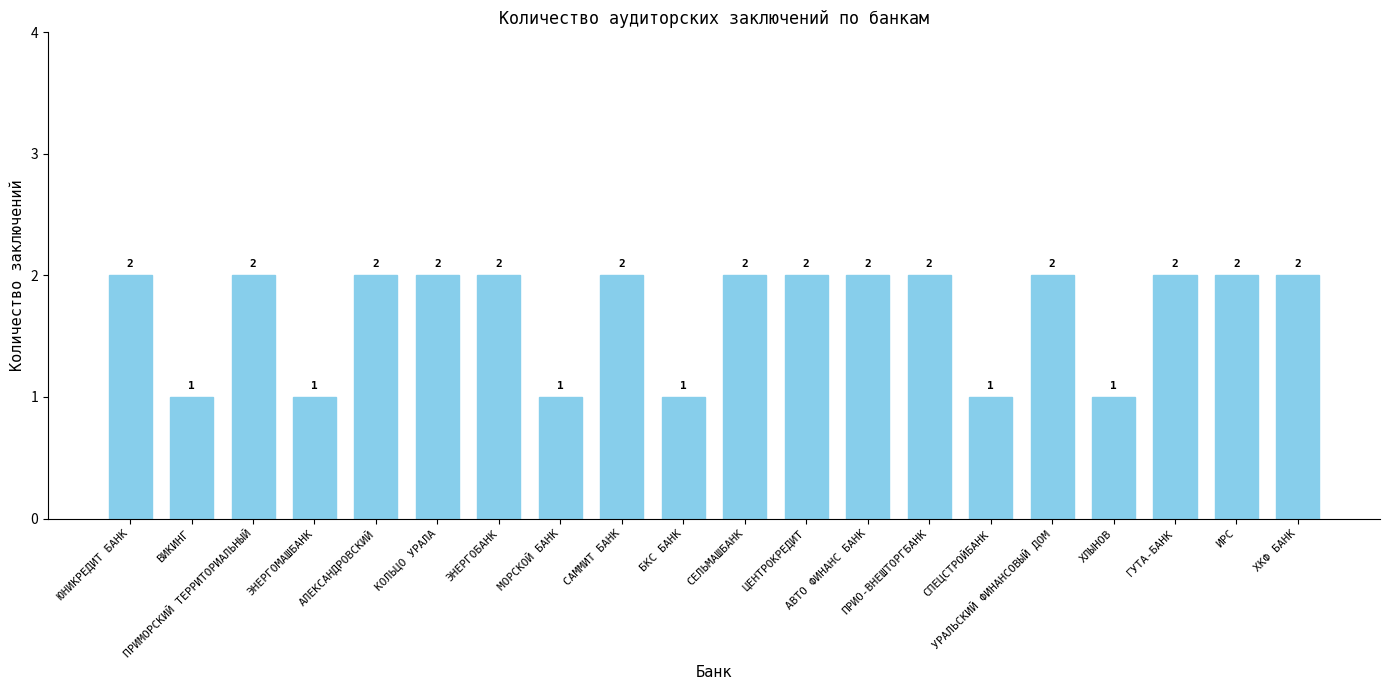

Is it true that the value at ЦЕНТРОКРЕДИТ is 2?

True